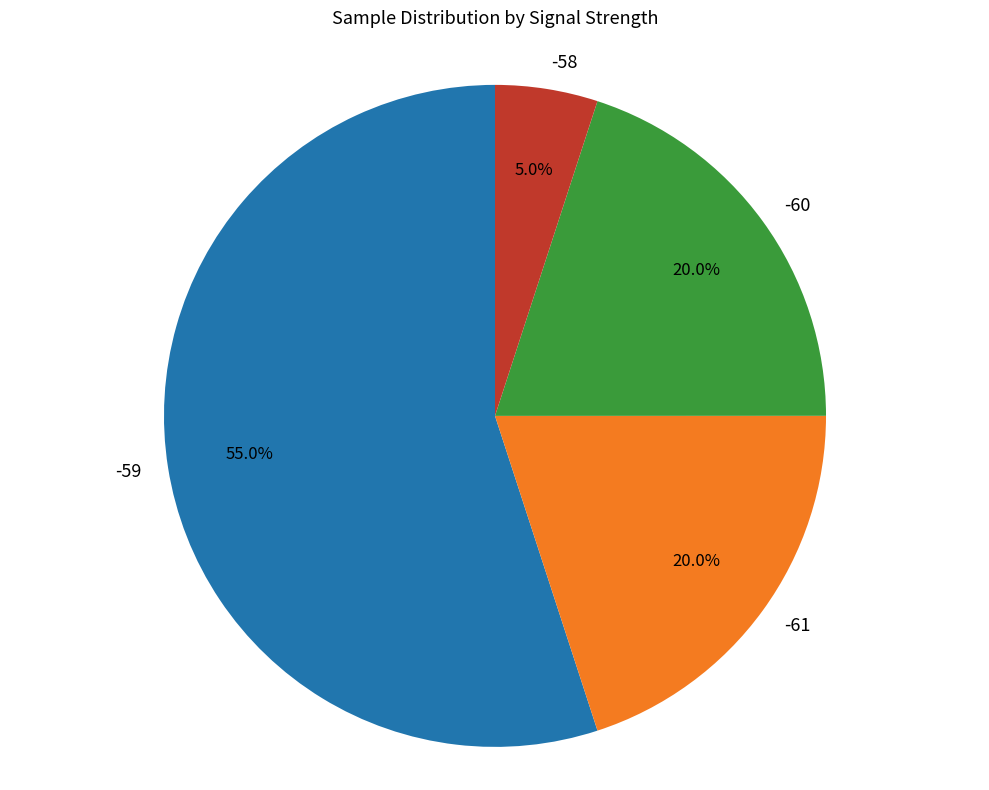

How much of the chart is everything except -59?

45.0%